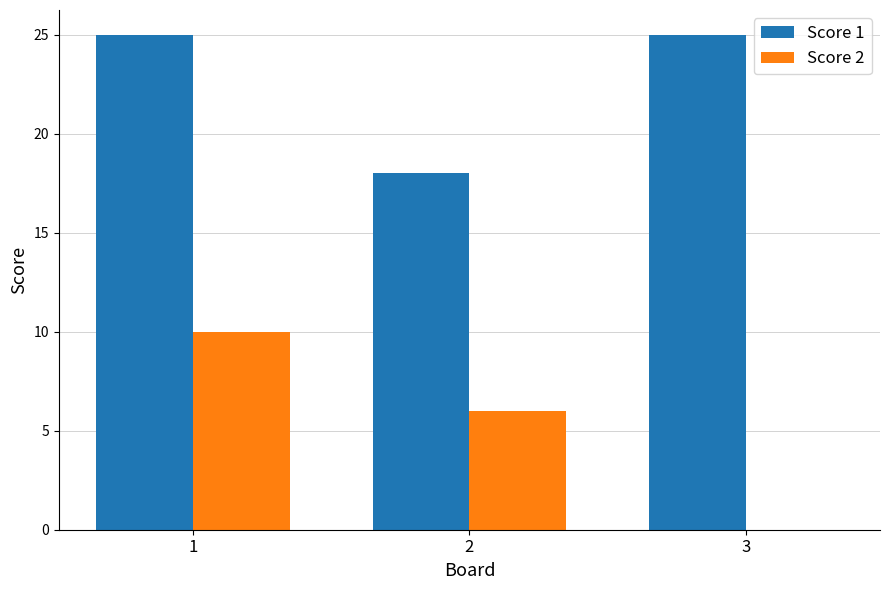

Are the bars grouped side by side (vs. stacked)?

Yes